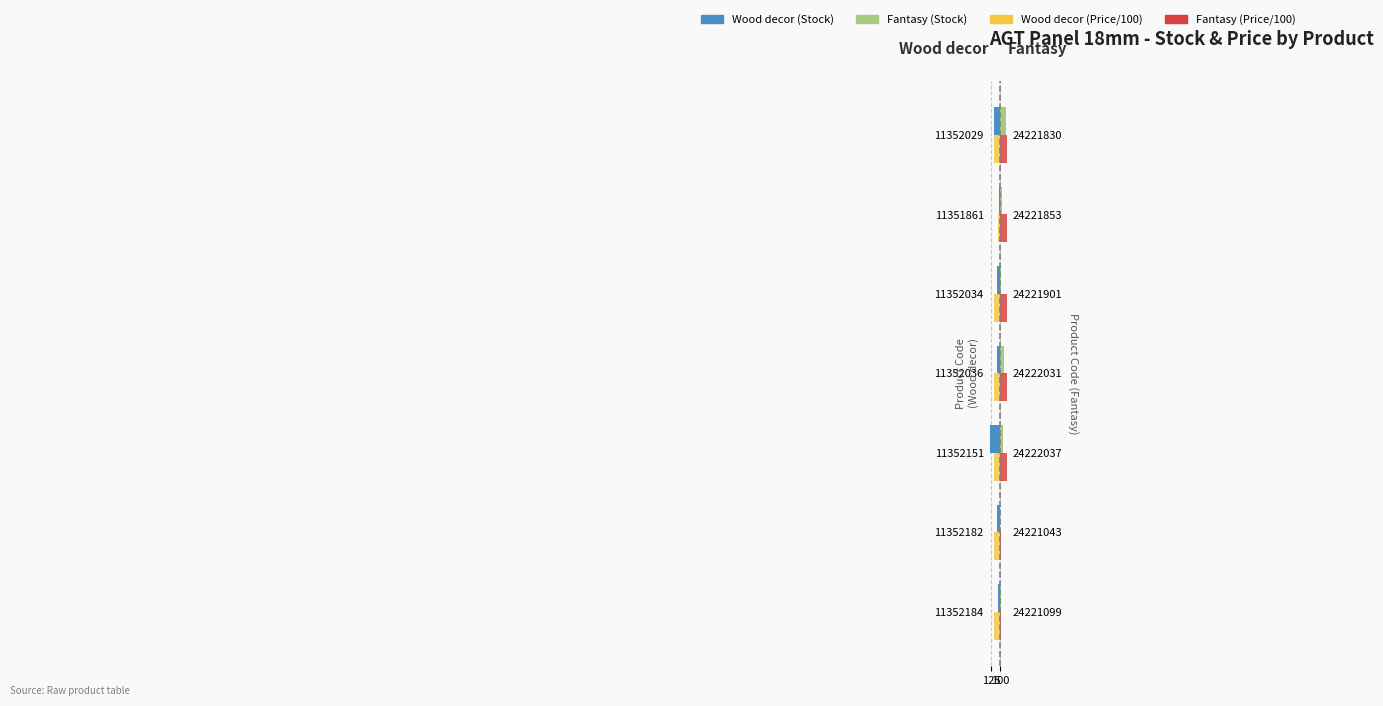

What is the maximum value shown in the chart?

76.1